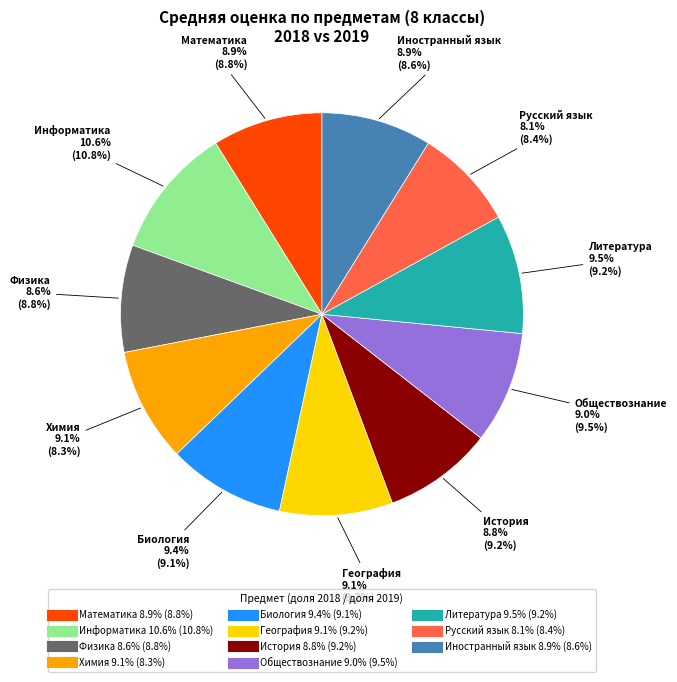

How many segments does this pie chart have?

11